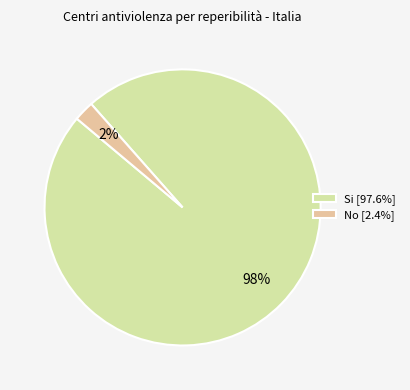

Count the number of slices in the pie.

2